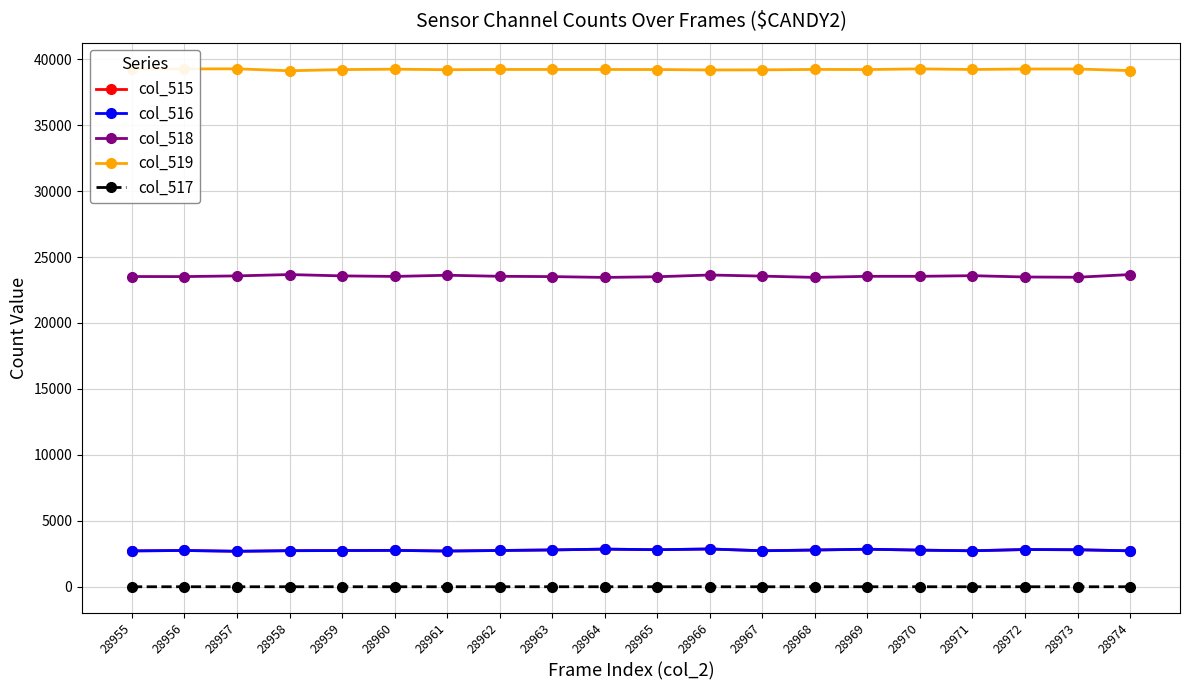

What are all the series names shown in the legend?

col_515, col_516, col_518, col_519, col_517